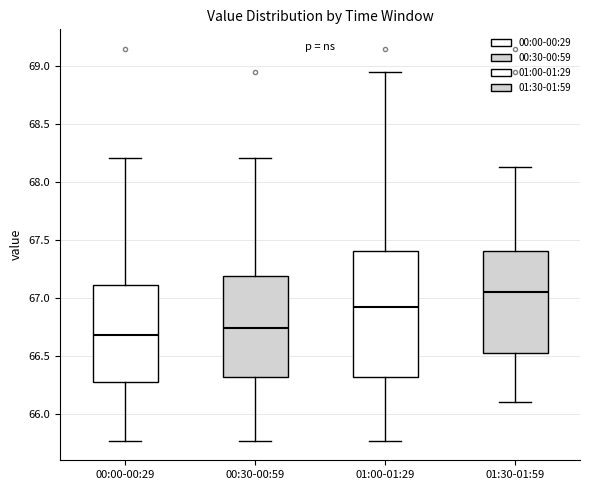

Reading left to right, read every box against the y-axis: the position of its median line, the range the box covers, and the ends of its whiskers. The values are not printed on the chart, so give them approximately, as read against the axis.

00:00-00:29: median 66.70, box 66.30 to 67.10, whiskers 65.75 to 68.20
00:30-00:59: median 66.75, box 66.30 to 67.20, whiskers 65.75 to 68.20
01:00-01:29: median 66.90, box 66.30 to 67.40, whiskers 65.75 to 68.95
01:30-01:59: median 67.05, box 66.50 to 67.40, whiskers 66.10 to 68.15